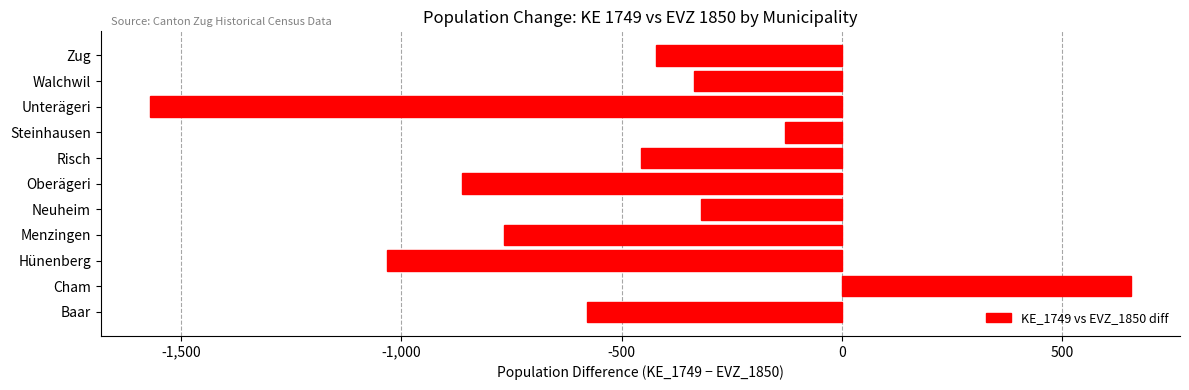

The chart shows a value of -320 at Neuheim. True or false?

True